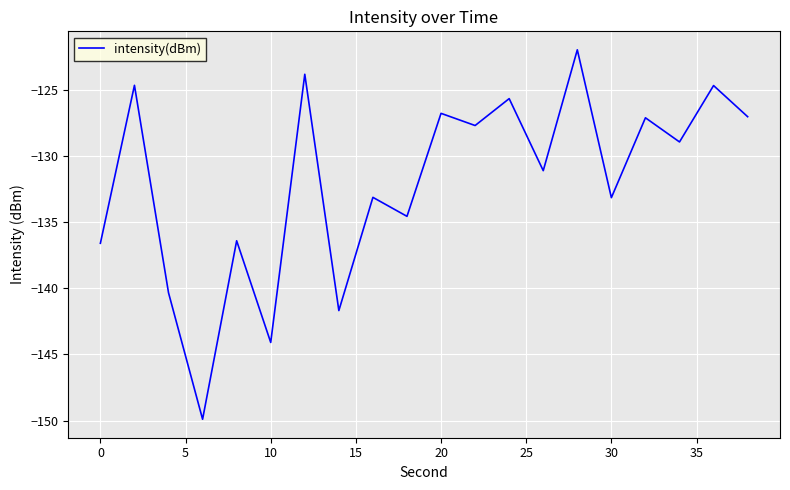

What is the greatest value displayed?

-122.0